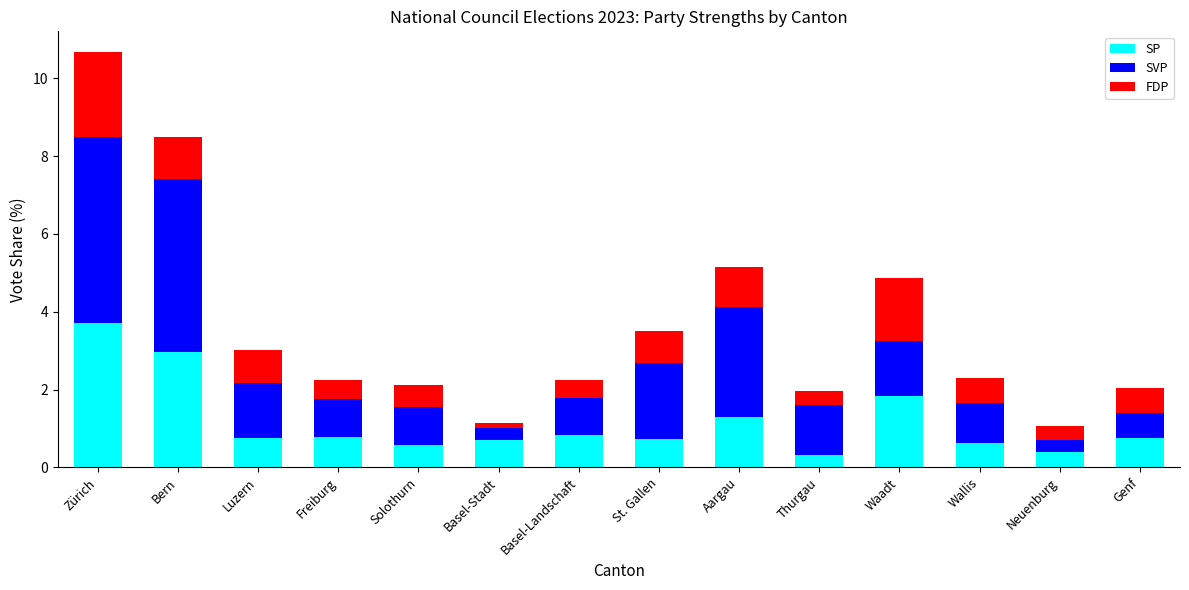

What is the sum of the SP values at Aargau and Freiburg?

2.1